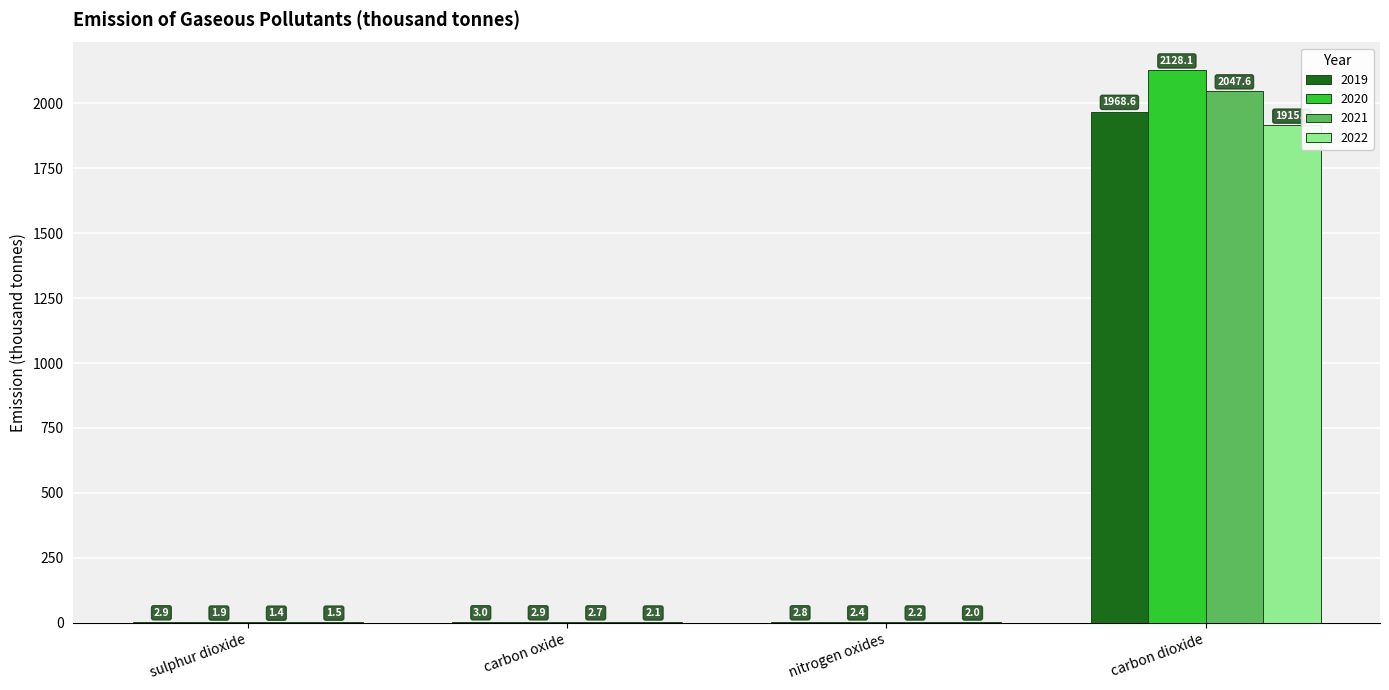

What is the spread (max minus min) of values at sulphur dioxide?

1.5